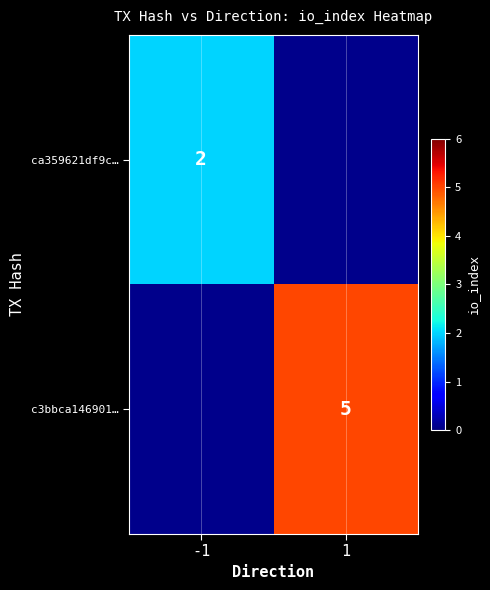

What is the minimum value shown in the chart?

2.0